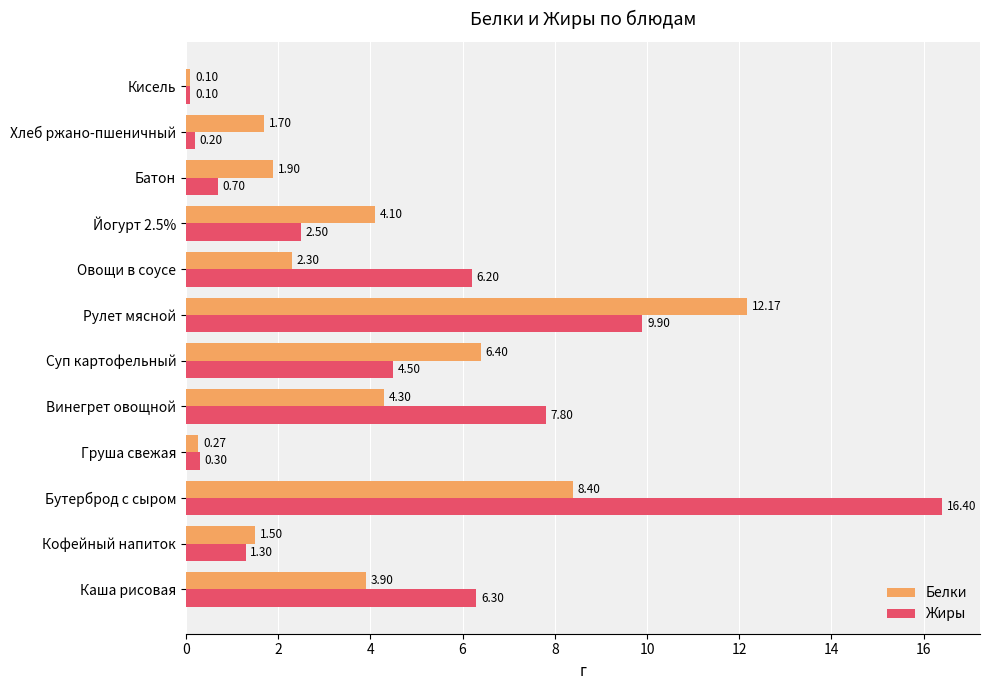

Which series has the widest spread of values?

Жиры